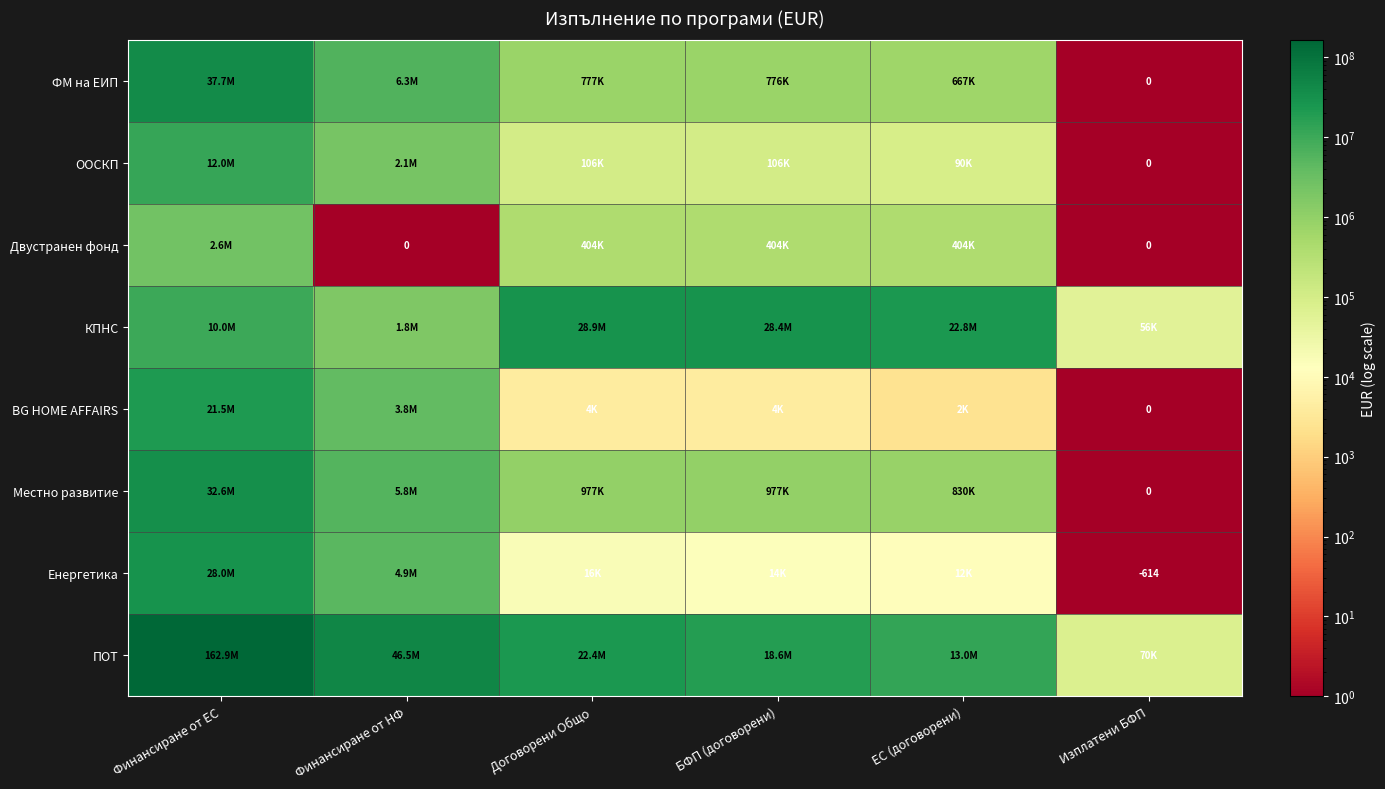

Which category has the lowest value in the Двустранен фонд series?

Финансиране от НФ